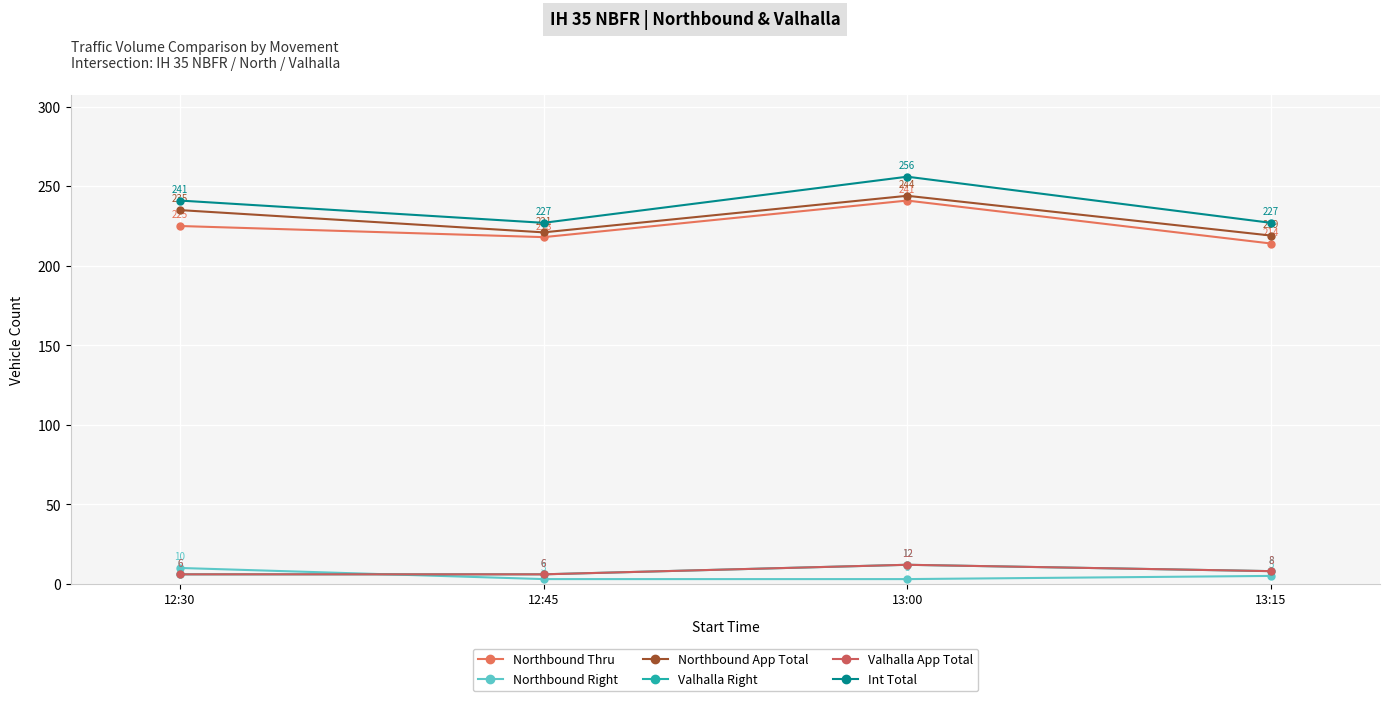

What is the minimum value shown in the chart?

3